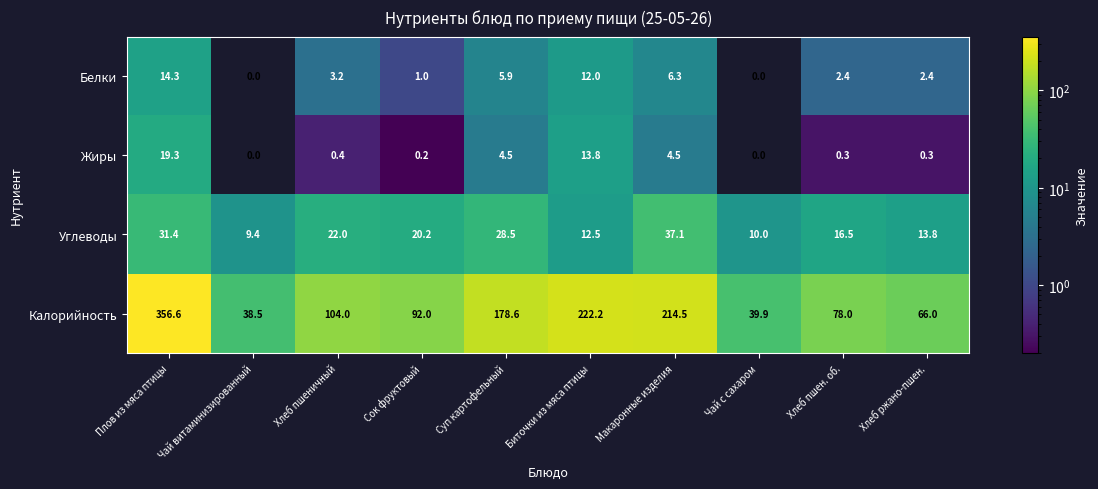

What value does the Жиры series have at Макаронные изделия?

4.5